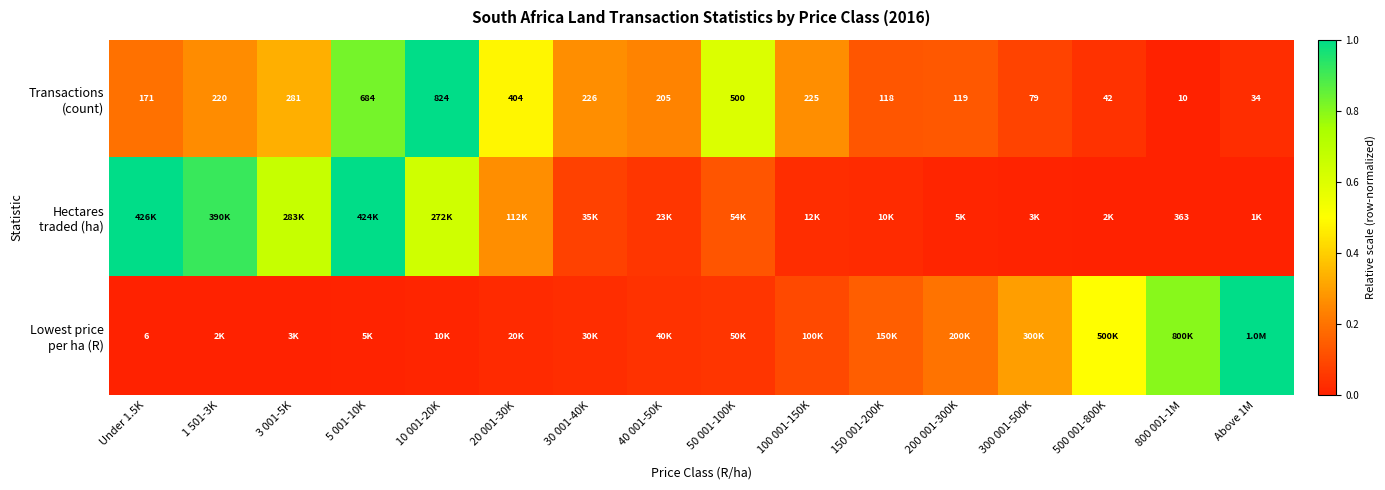

What is the difference between the highest and lowest values at 300 001-500K?

0.3